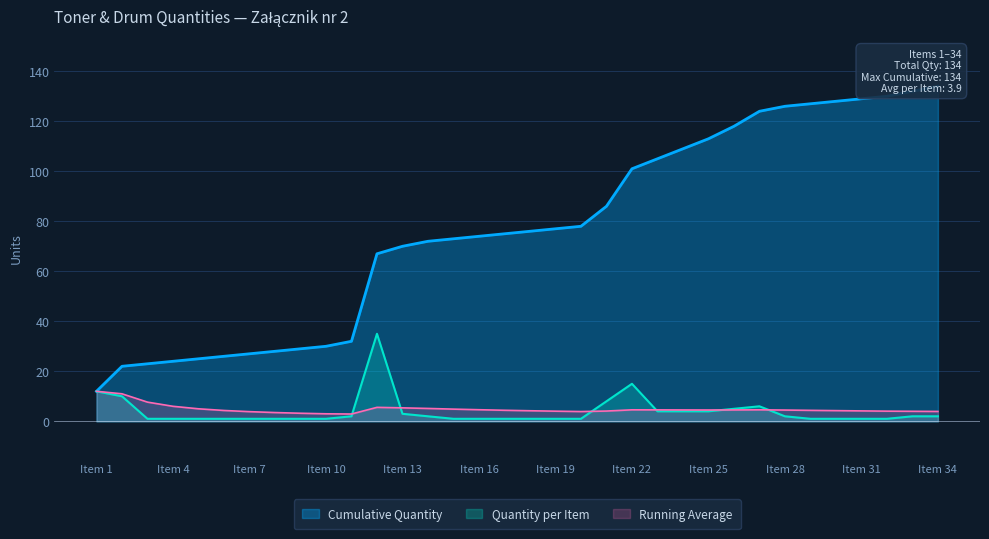

What is the sum of the values at 4 and 10?

2